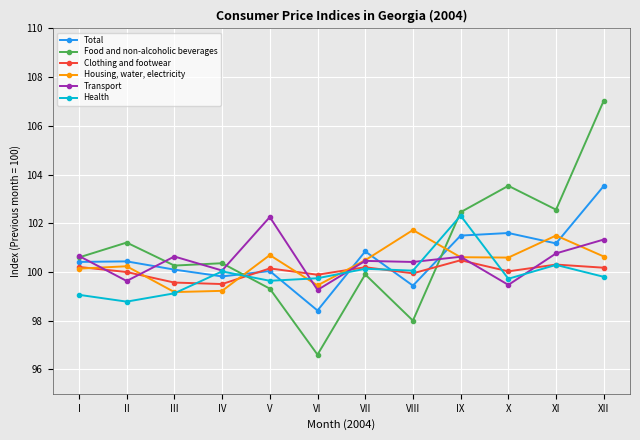

At which label is Food and non-alcoholic beverages closest to 101?

II